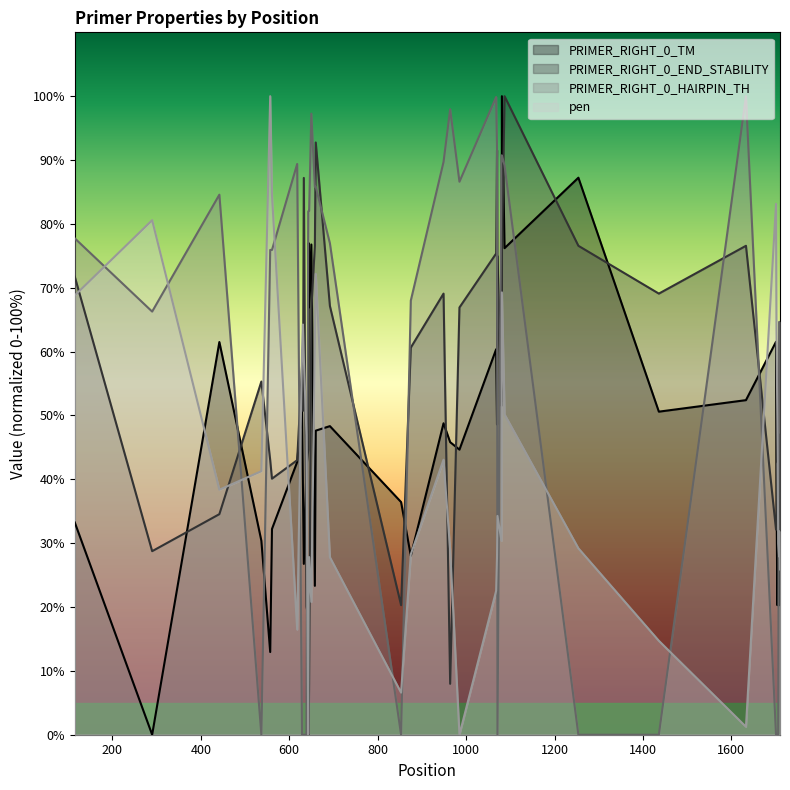

True or false: PRIMER_RIGHT_0_END_STABILITY and pen cross at least once.

True